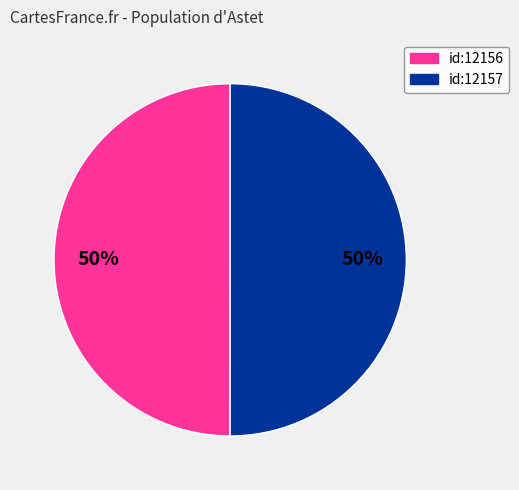

Is the sum of id:12157 and id:12156 greater than half?

Yes